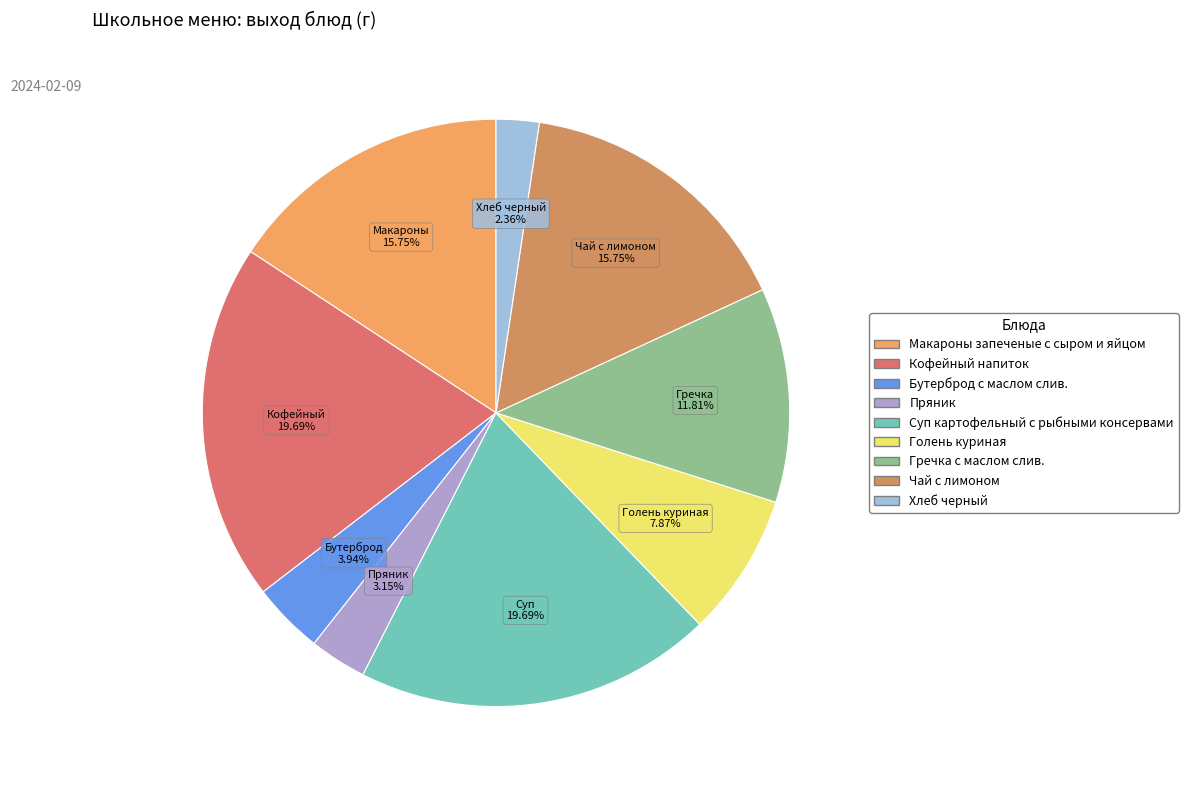

How many slices are in this pie chart?

9